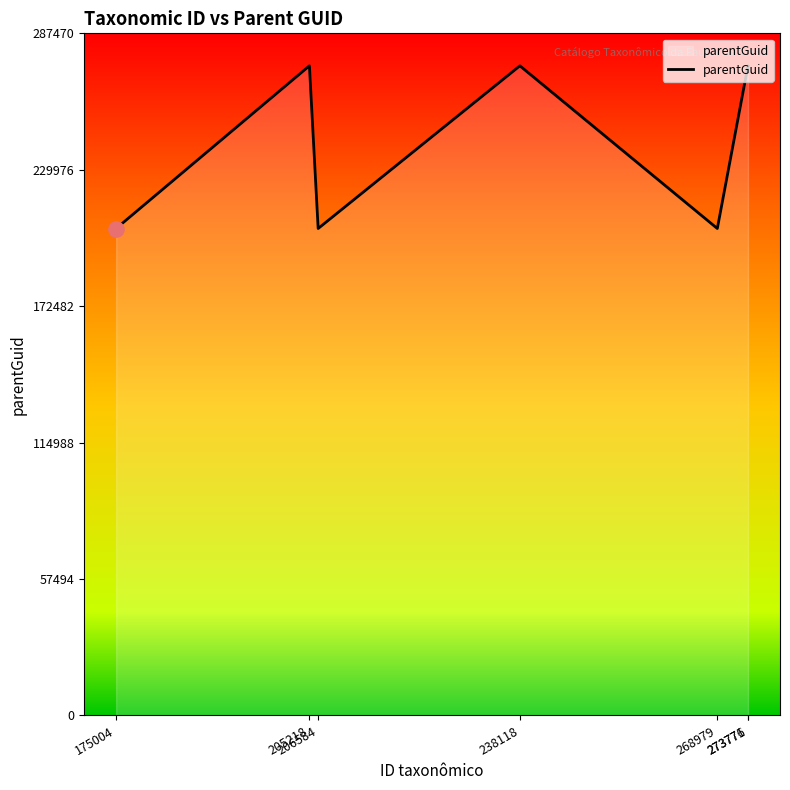

Approximately how many times larger is the value at 175004 compared to 206584?

1.0